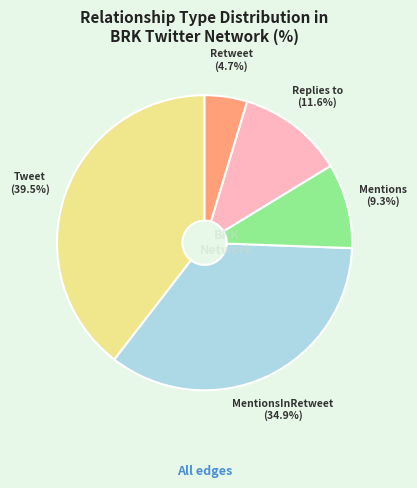

Which category has the smallest portion of the pie?

Retweet